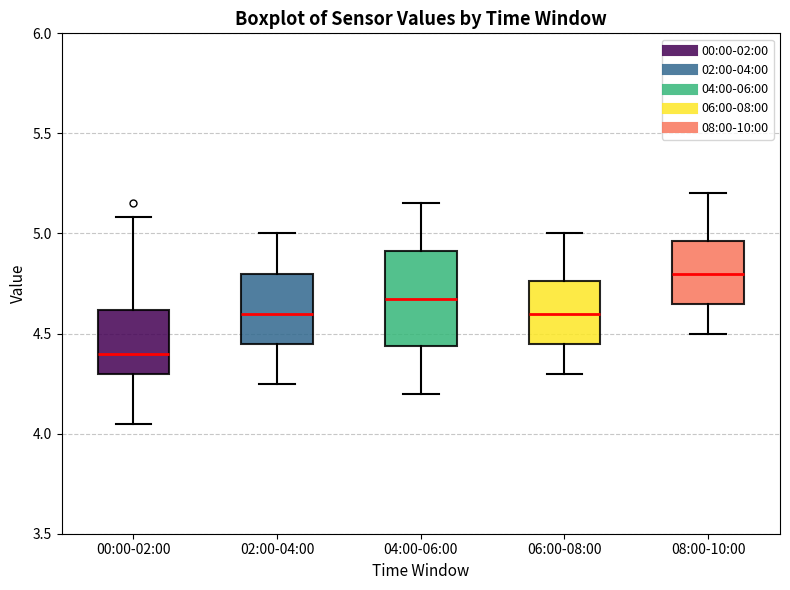

Reading left to right, read every box against the y-axis: the position of its median line, the range the box covers, and the ends of its whiskers. The values are not printed on the chart, so give them approximately, as read against the axis.

00:00-02:00: median 4.40, box 4.30 to 4.60, whiskers 4.05 to 5.10
02:00-04:00: median 4.60, box 4.45 to 4.80, whiskers 4.25 to 5.00
04:00-06:00: median 4.70, box 4.45 to 4.90, whiskers 4.20 to 5.15
06:00-08:00: median 4.60, box 4.45 to 4.75, whiskers 4.30 to 5.00
08:00-10:00: median 4.80, box 4.65 to 4.95, whiskers 4.50 to 5.20